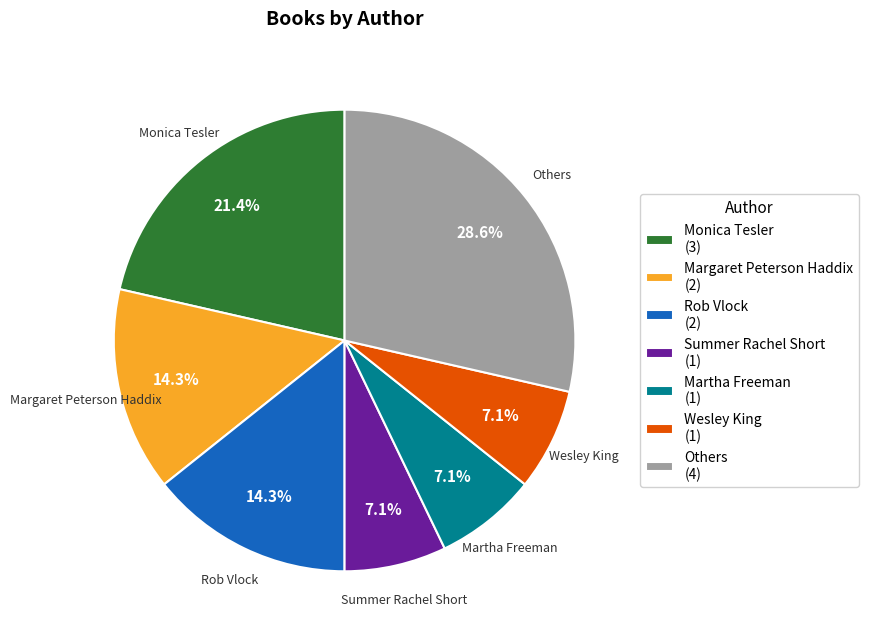

Is there any slice that represents more than half of the pie?

No